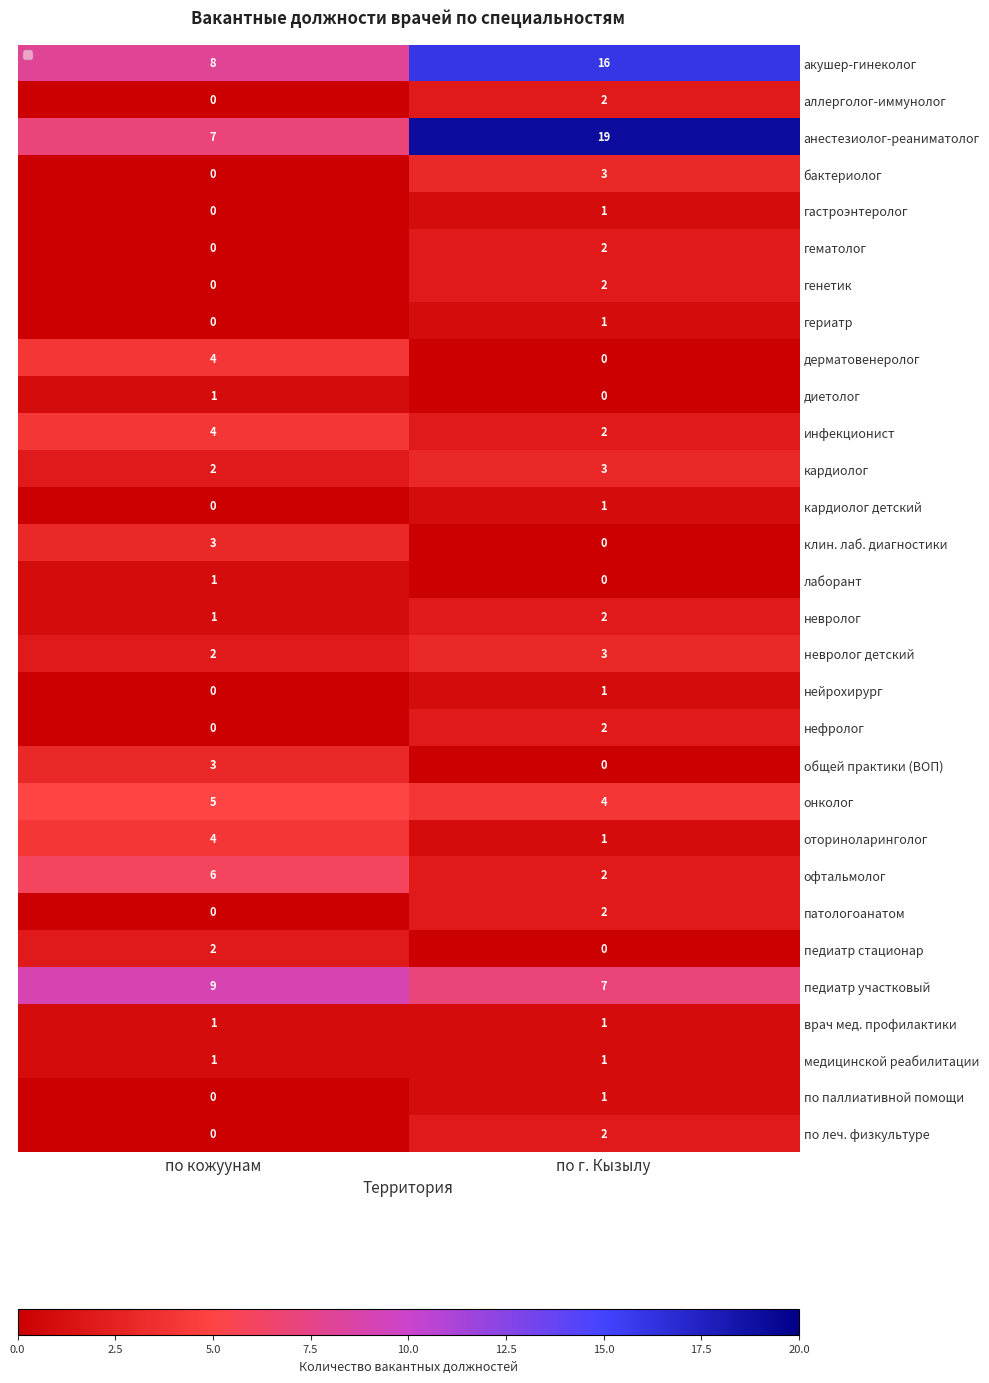

What is the sum of all оториноларинголог values?

5